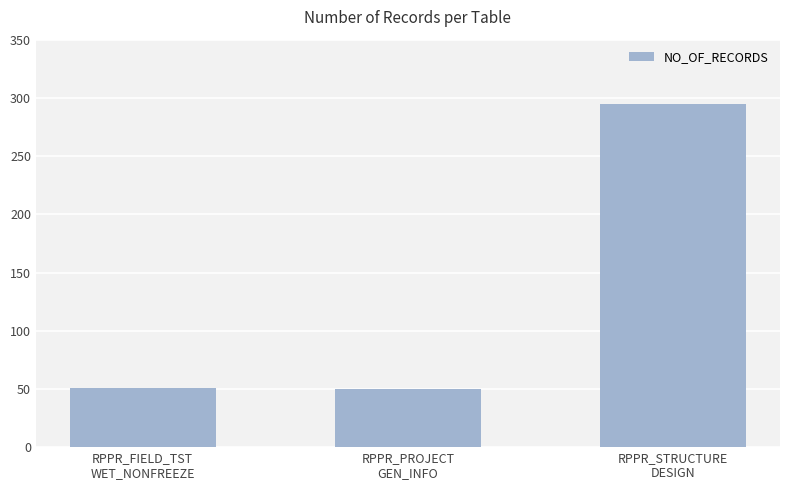

What is the smallest value displayed?

50